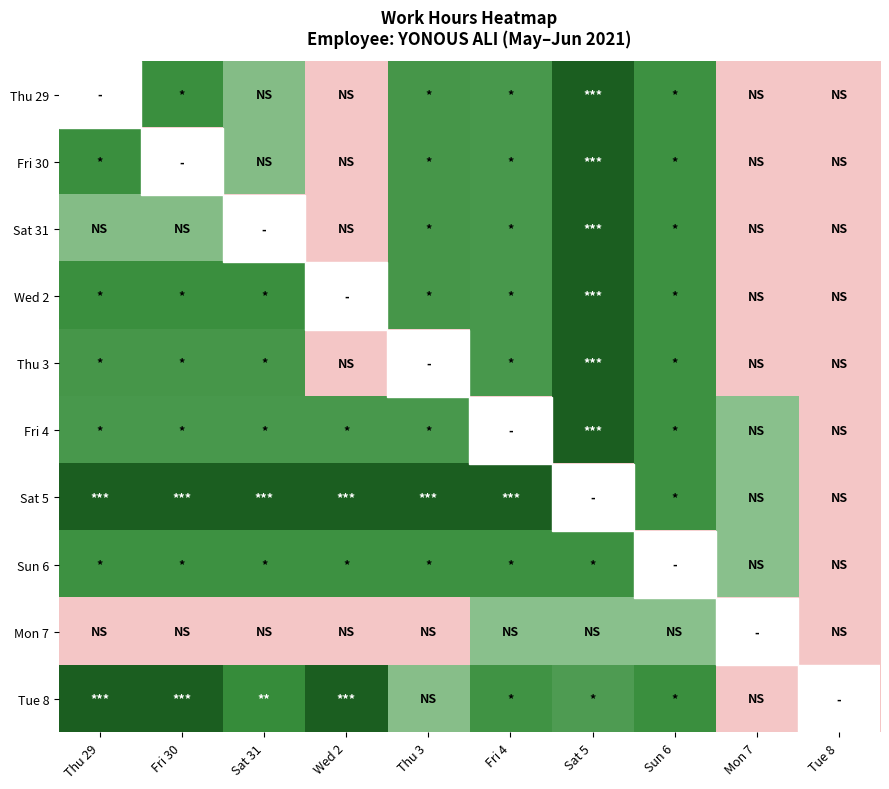

Reading right to left, transcribe all the data shown in this chart.

Thu 29: Tue 8=0.0	Mon 7=0.0	Sun 6=11.8	Sat 5=14.9	Fri 4=11.7	Thu 3=11.7	Wed 2=0.0	Sat 31=10.4	Fri 30=11.9	Thu 29=0.0
Fri 30: Tue 8=0.0	Mon 7=0.0	Sun 6=11.8	Sat 5=14.9	Fri 4=11.7	Thu 3=11.7	Wed 2=0.0	Sat 31=10.4	Fri 30=0.0	Thu 29=11.9
Sat 31: Tue 8=0.0	Mon 7=0.0	Sun 6=11.8	Sat 5=14.9	Fri 4=11.7	Thu 3=11.7	Wed 2=0.0	Sat 31=0.0	Fri 30=10.4	Thu 29=10.4
Wed 2: Tue 8=0.0	Mon 7=0.0	Sun 6=11.8	Sat 5=14.9	Fri 4=11.7	Thu 3=11.7	Wed 2=0.0	Sat 31=11.9	Fri 30=11.9	Thu 29=11.9
Thu 3: Tue 8=0.0	Mon 7=0.0	Sun 6=11.8	Sat 5=14.9	Fri 4=11.7	Thu 3=0.0	Wed 2=0.0	Sat 31=11.7	Fri 30=11.7	Thu 29=11.7
Fri 4: Tue 8=0.0	Mon 7=10.3	Sun 6=11.8	Sat 5=14.9	Fri 4=0.0	Thu 3=11.7	Wed 2=11.7	Sat 31=11.7	Fri 30=11.7	Thu 29=11.7
Sat 5: Tue 8=0.0	Mon 7=10.3	Sun 6=11.8	Sat 5=0.0	Fri 4=14.9	Thu 3=14.9	Wed 2=14.9	Sat 31=14.9	Fri 30=14.9	Thu 29=14.9
Sun 6: Tue 8=0.0	Mon 7=10.3	Sun 6=0.0	Sat 5=11.8	Fri 4=11.8	Thu 3=11.8	Wed 2=11.8	Sat 31=11.8	Fri 30=11.8	Thu 29=11.8
Mon 7: Tue 8=0.0	Mon 7=0.0	Sun 6=10.3	Sat 5=10.3	Fri 4=10.3	Thu 3=0.0	Wed 2=0.0	Sat 31=0.0	Fri 30=0.0	Thu 29=0.0
Tue 8: Tue 8=0.0	Mon 7=0.0	Sun 6=11.9	Sat 5=11.5	Fri 4=11.8	Thu 3=10.3	Wed 2=14.9	Sat 31=12.1	Fri 30=15.0	Thu 29=15.0